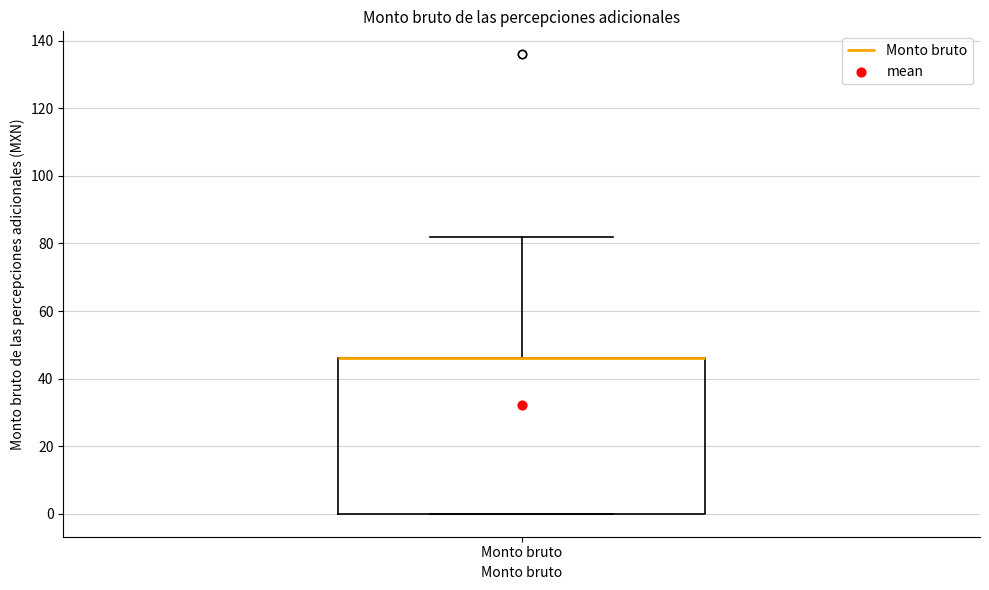

Read this box plot against the y-axis: the position of the median line, the range covered by the box, and the ends of both whiskers. The values are not printed on the chart, so give them approximately, as read against the axis.

median 46 (drawn on the box's upper edge), box 0 to 46, whiskers 0 to 82